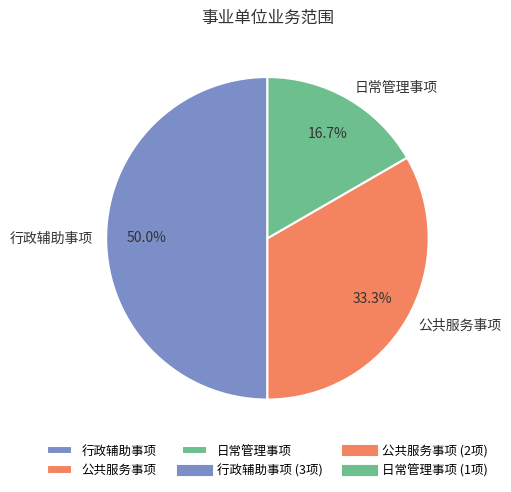

True or false: 日常管理事项 accounts for 17% of the total.

True